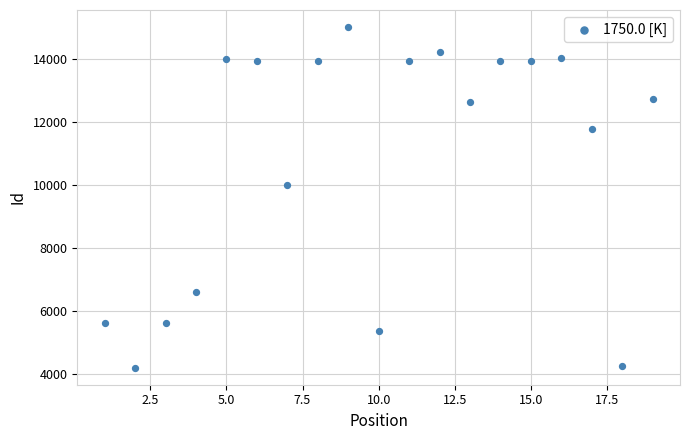

What is the range of X values (max minus min)?

18